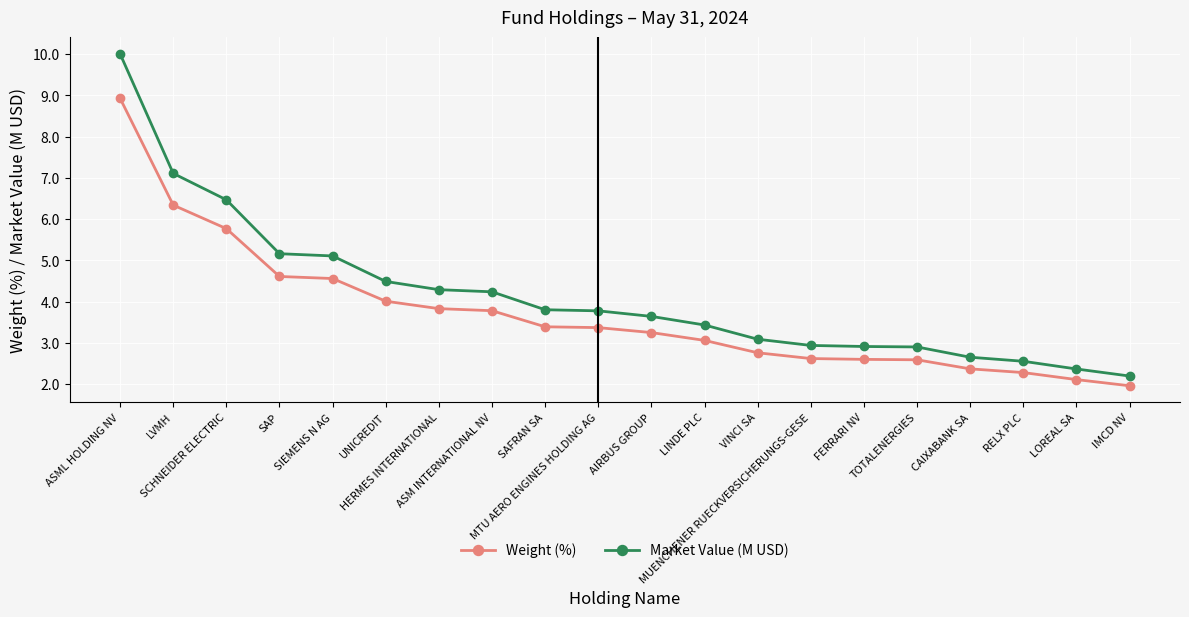

The value of Weight (%) at MTU AERO ENGINES HOLDING AG is 3.4. True or false?

True